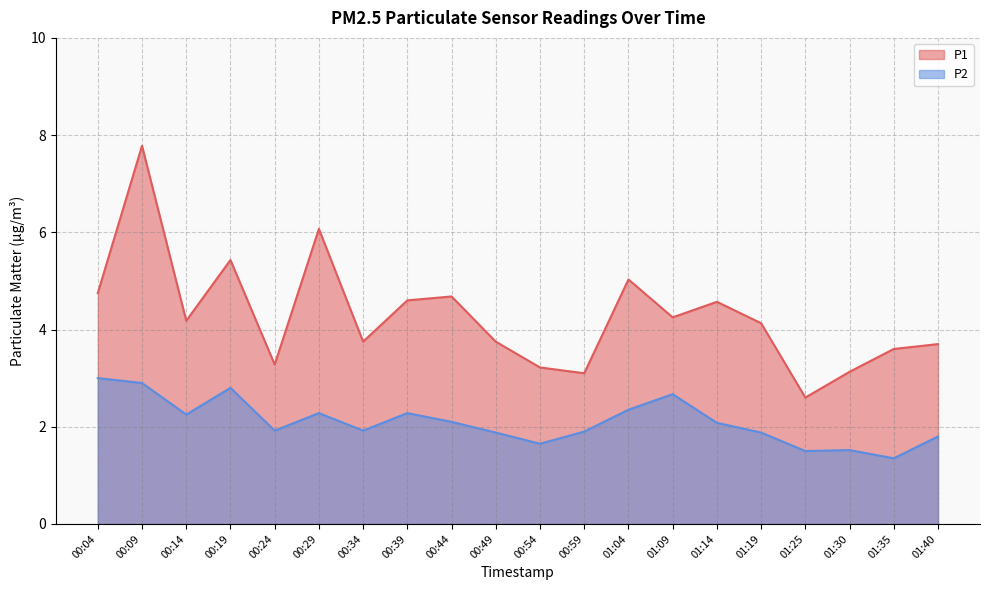

What is the label of the 5th point from the right?

01:19